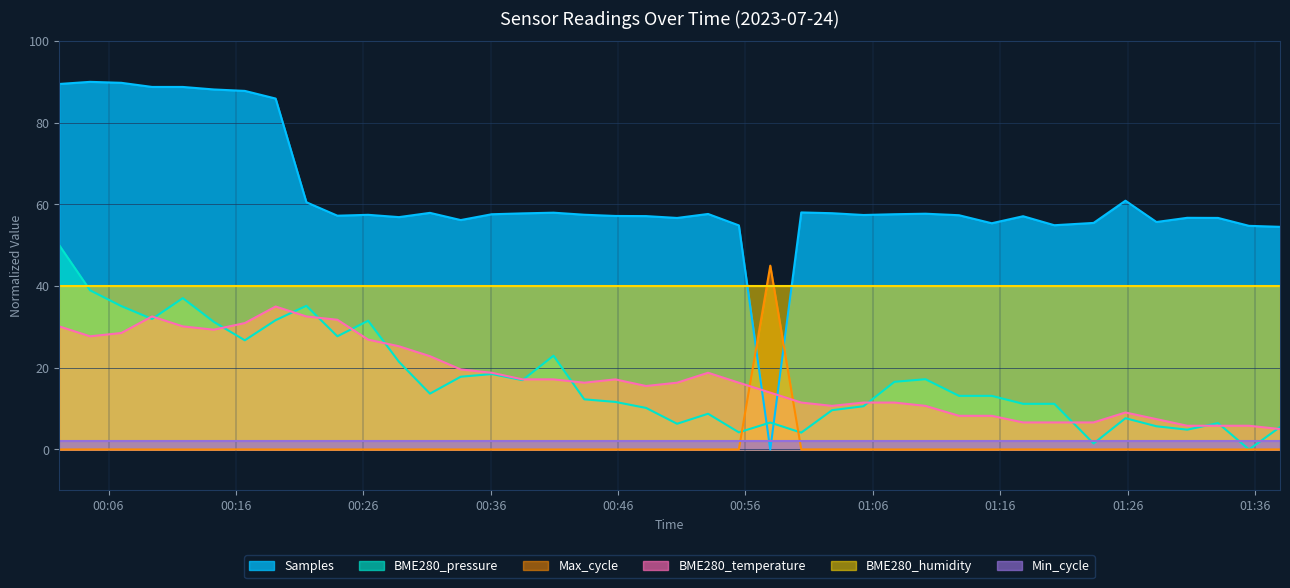

Between which two adjacent categories do BME280_temperature and BME280_pressure first intersect?

2023/07/24 00:07:00 and 2023/07/24 00:09:25